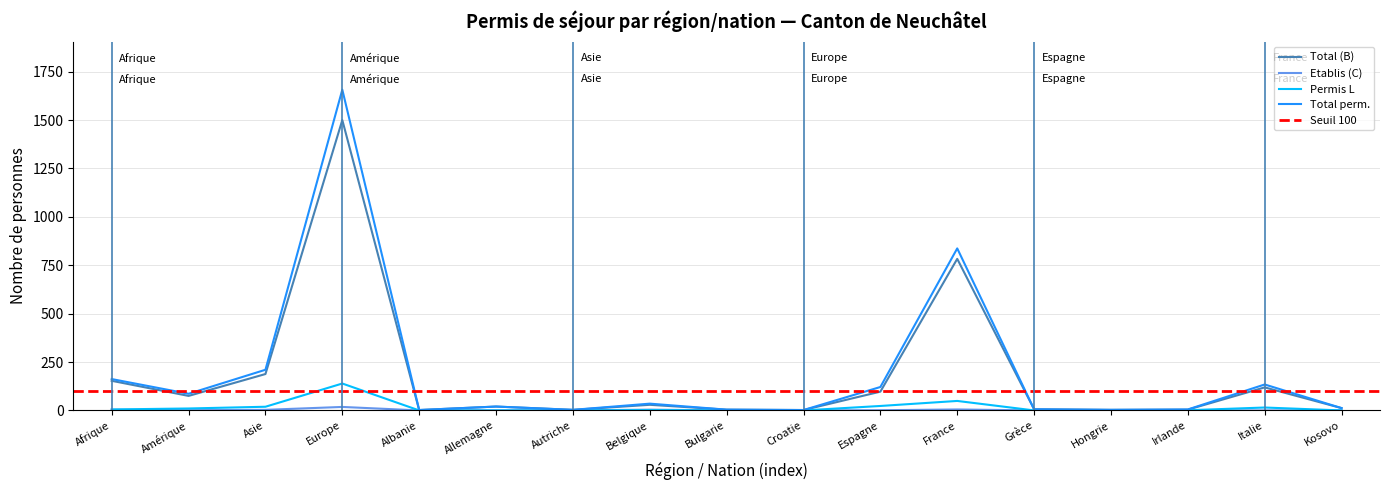

What is the sum of the Total perm. values at Espagne and Hongrie?

124